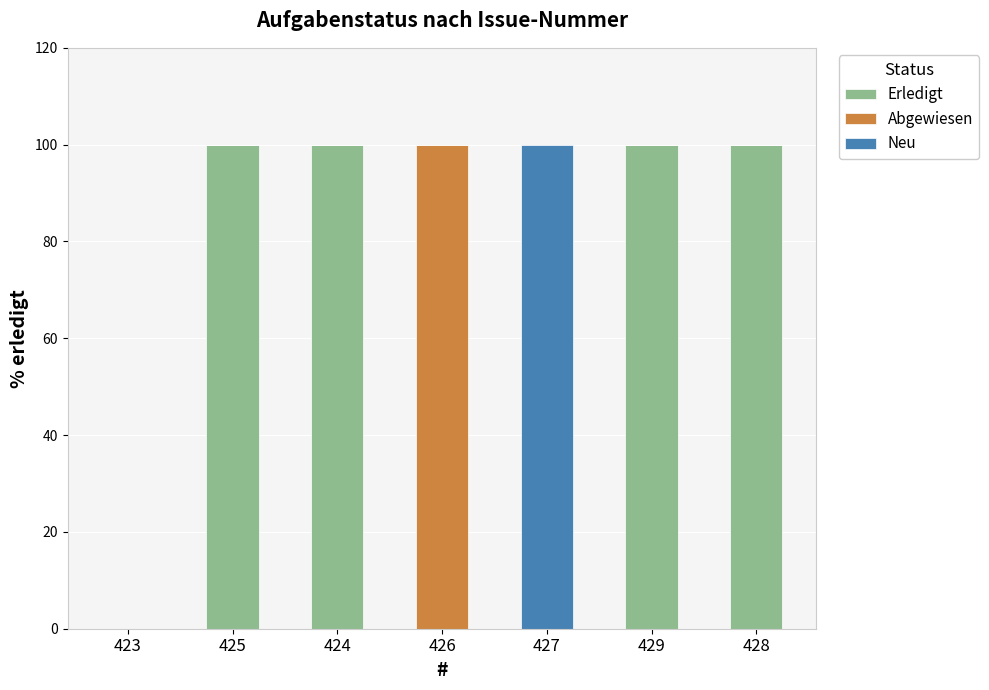

The value of Erledigt at 425 is 100. True or false?

True